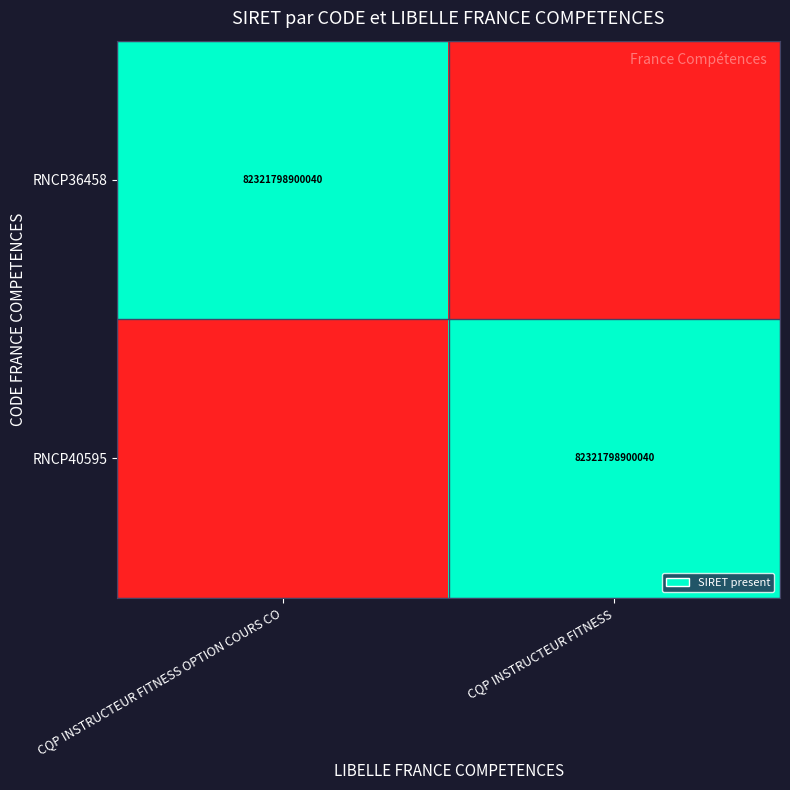

Is it true that RNCP36458 equals 125202302835276 at CQP INSTRUCTEUR FITNESS OPTION COURS CO?

False